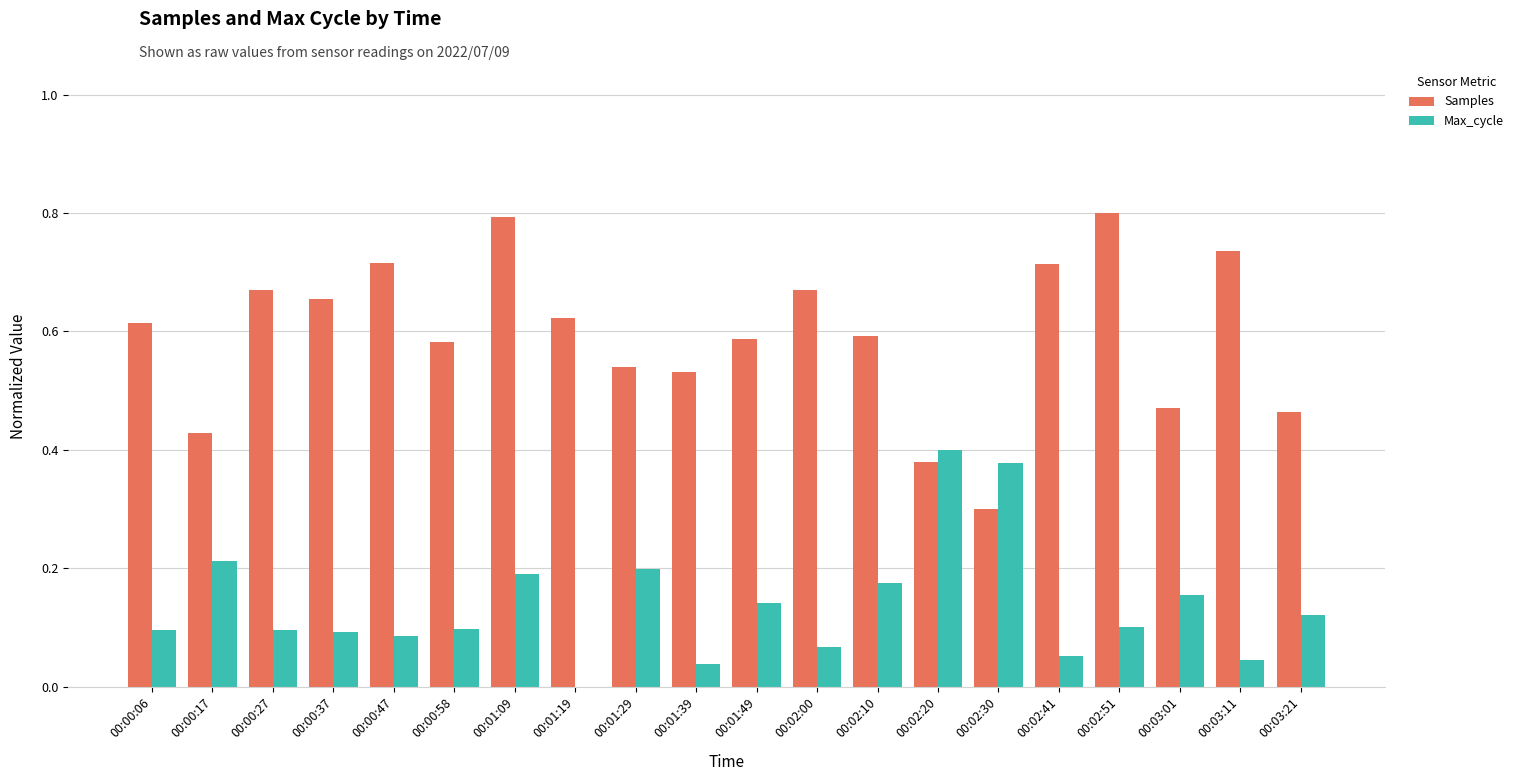

Which series changed the most between 00:01:19 and 00:02:10?

Max_cycle